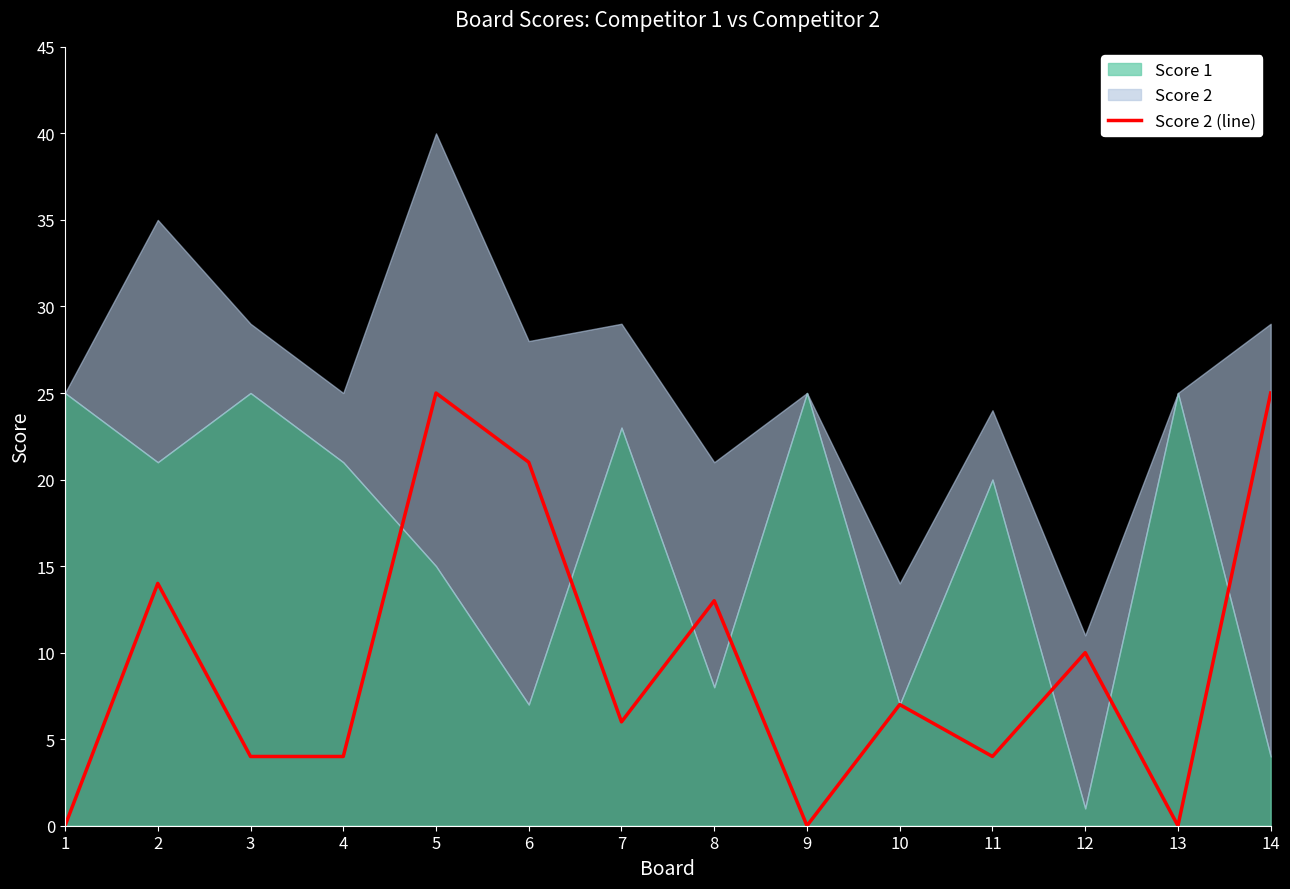

Reading left to right, what are all the values shown in this chart?

0	14	4	4	25	21	6	13	0	7	4	10	0	25